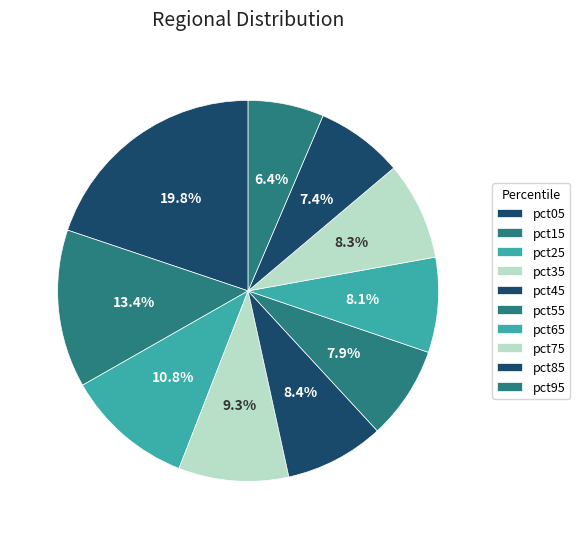

How much of the chart is everything except pct15?

86.6%